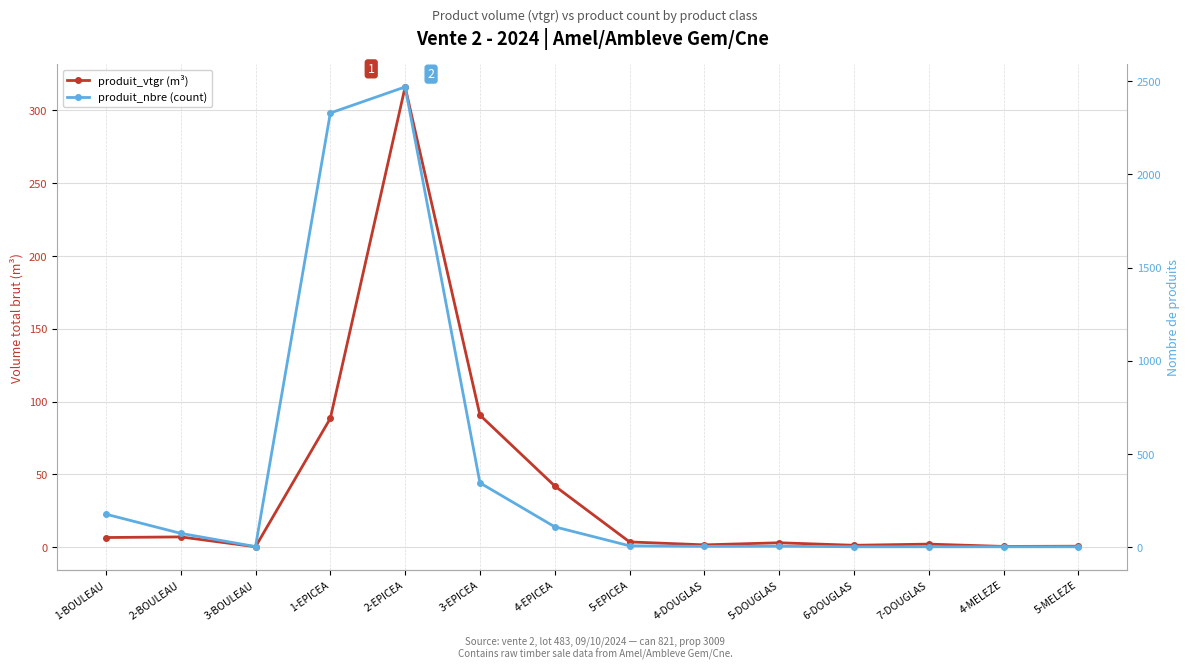

List the series in order of their peak value, lowest first.

produit_vtgr (m³), produit_nbre (count)